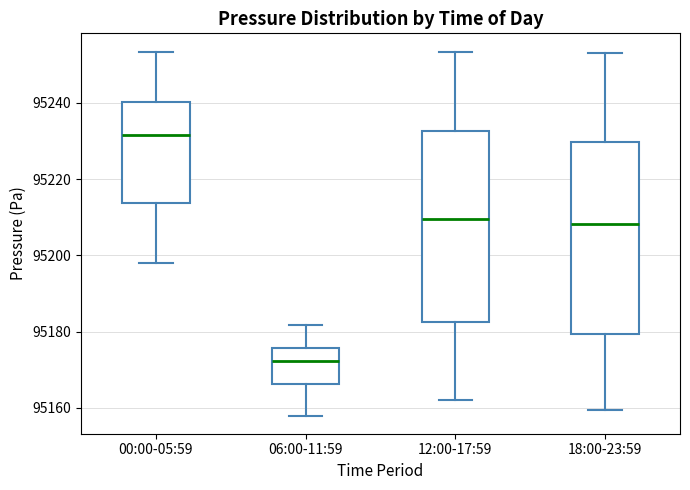

Where does the median line of the box for 12:00-17:59 sit on the y-axis? The values are not printed on the chart, so give them approximately, as read against the axis.

95210